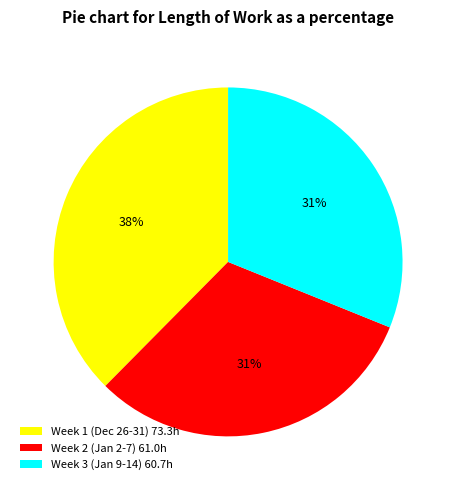

To the nearest percent, what percentage of the pie is Week 3 (Jan 9-14) 60.7h?

31%